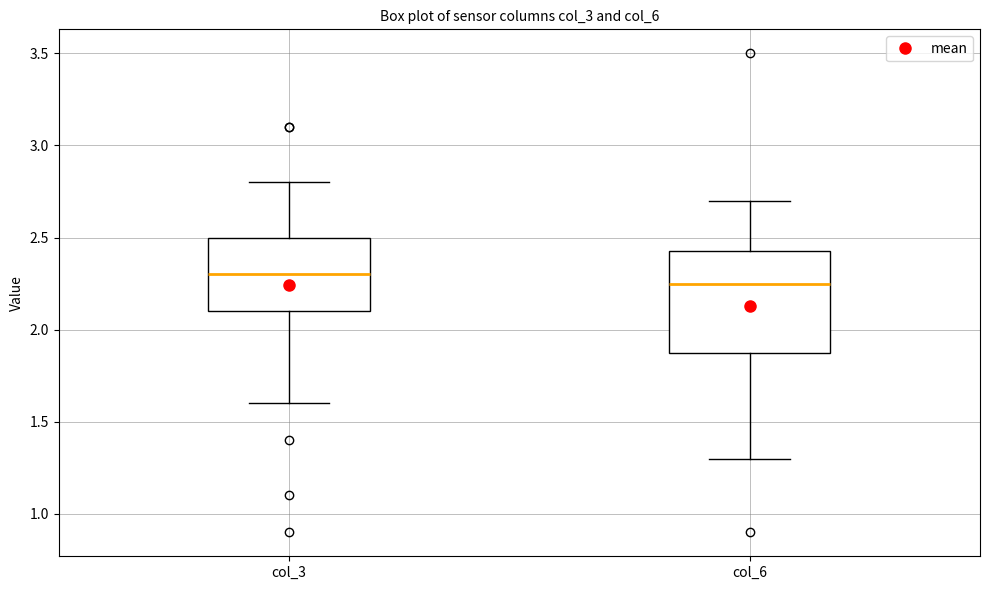

Reading left to right, read every box against the y-axis: the position of its median line, the range the box covers, and the ends of its whiskers. The values are not printed on the chart, so give them approximately, as read against the axis.

col_3: median 2.30, box 2.10 to 2.50, whiskers 1.60 to 2.80
col_6: median 2.25, box 1.90 to 2.45, whiskers 1.30 to 2.70